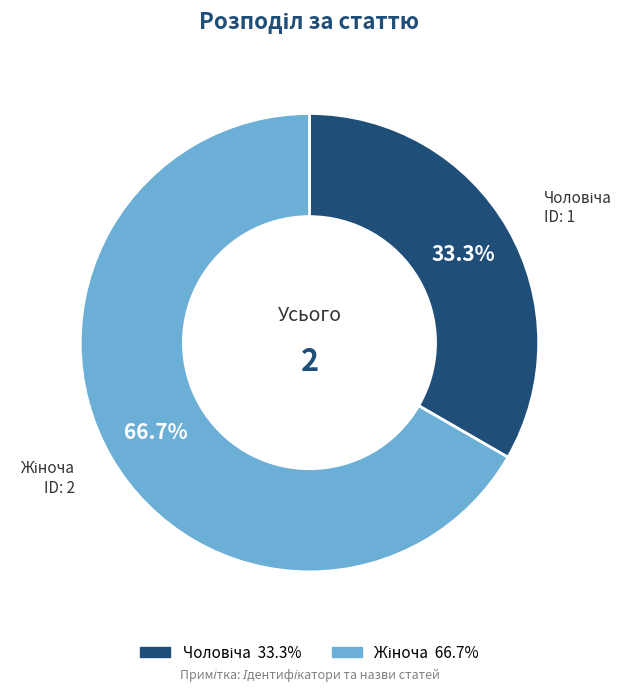

Is there a majority slice in this chart?

Yes